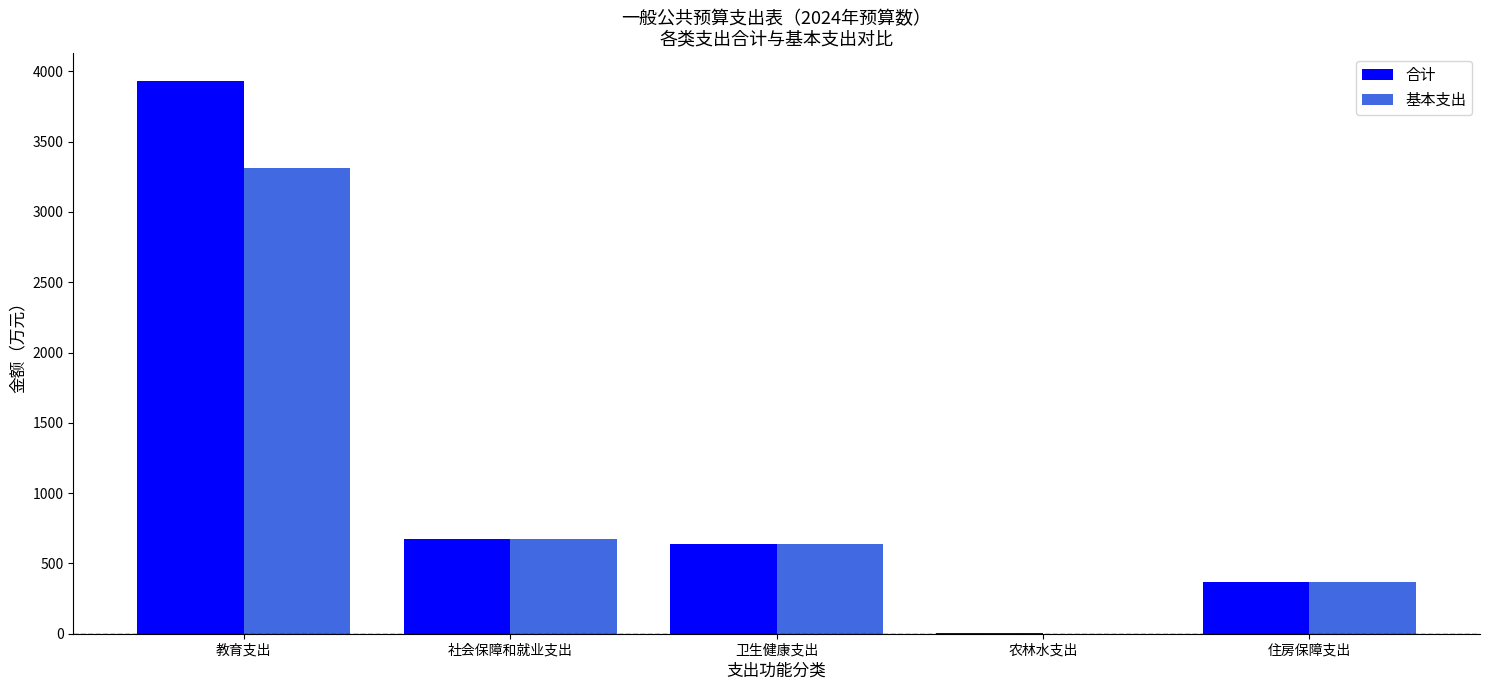

At which category does the chart reach its peak across all series?

教育支出